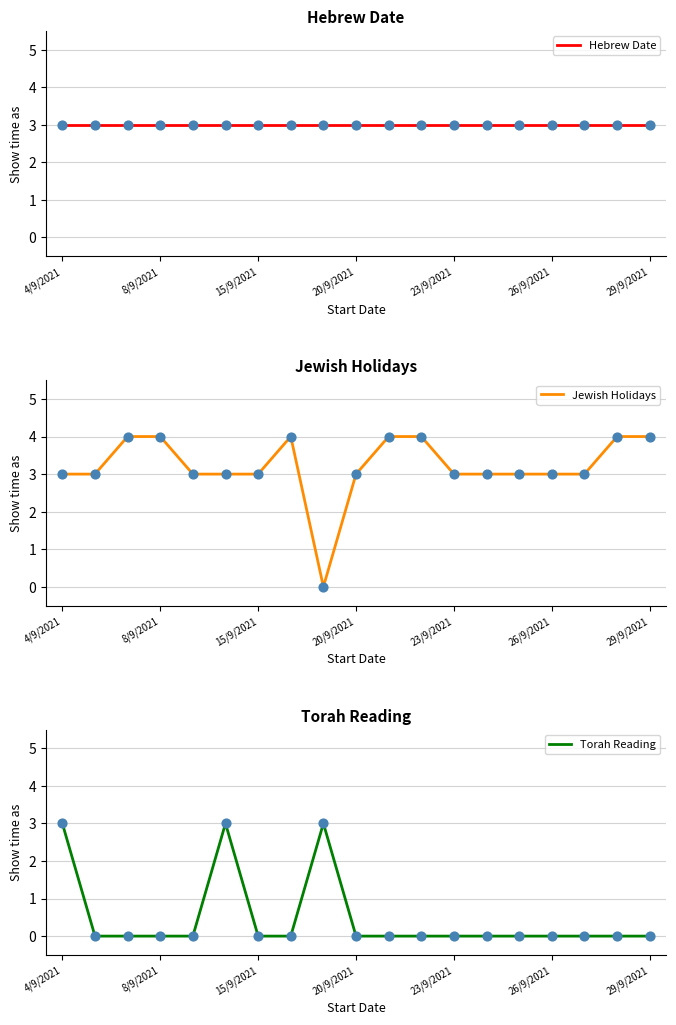

True or false: Jewish Holidays has a value of 5 at 26/9/2021.

False